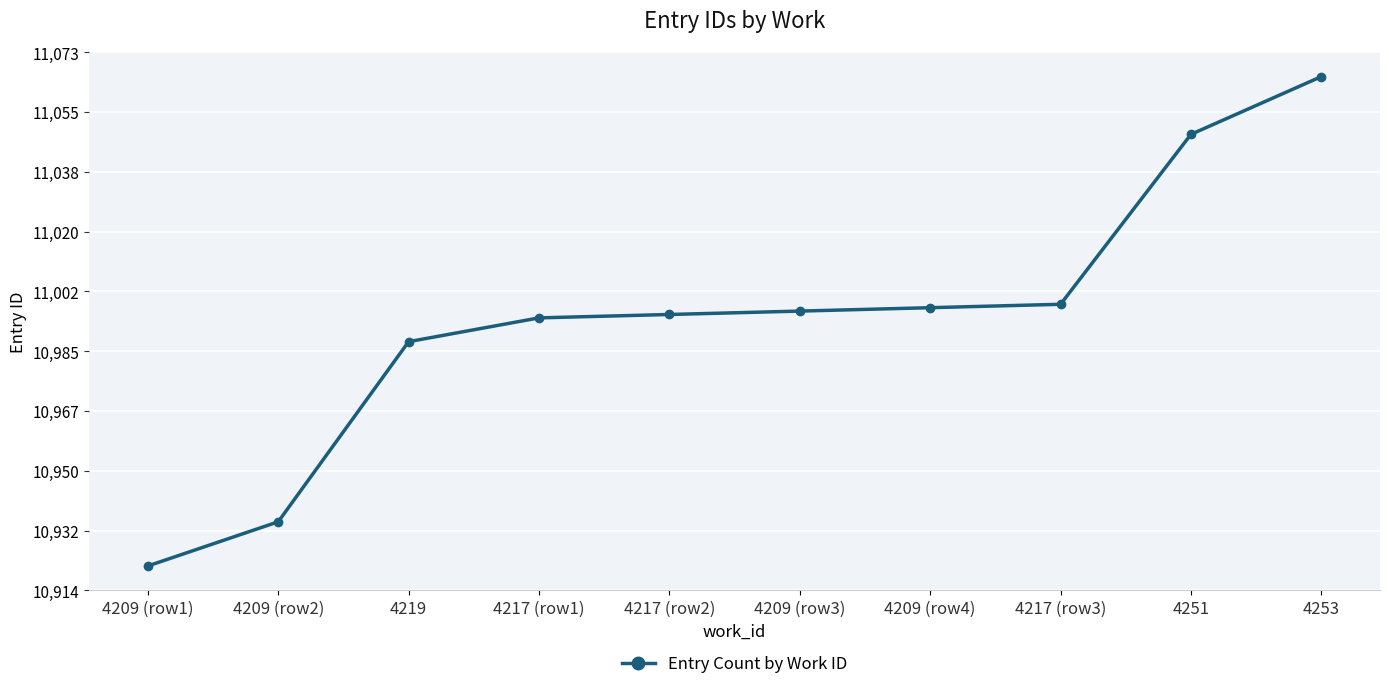

Reading left to right, list all the values displayed in this chart.

10922	10935	10988	10995	10996	10997	10998	10999	11049	11066